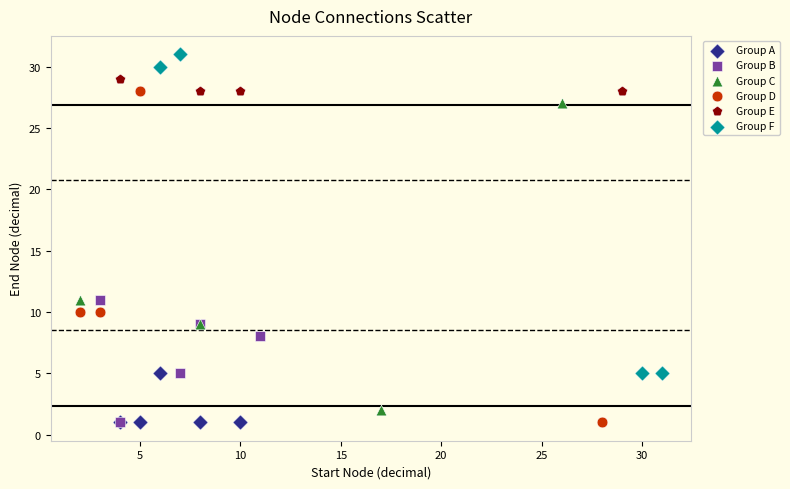

What are all the series names shown in the legend?

Group A, Group B, Group C, Group D, Group E, Group F